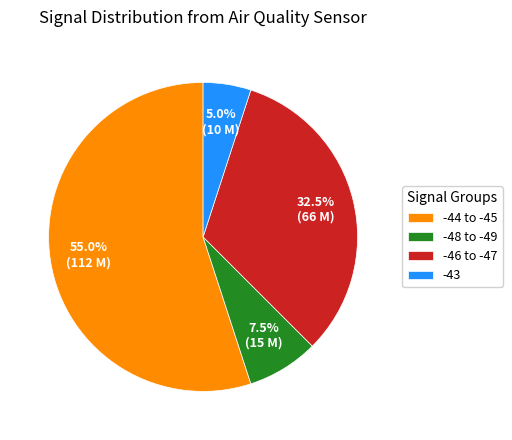

Rank the categories by value from highest to lowest.

-44 to -45, -46 to -47, -48 to -49, -43